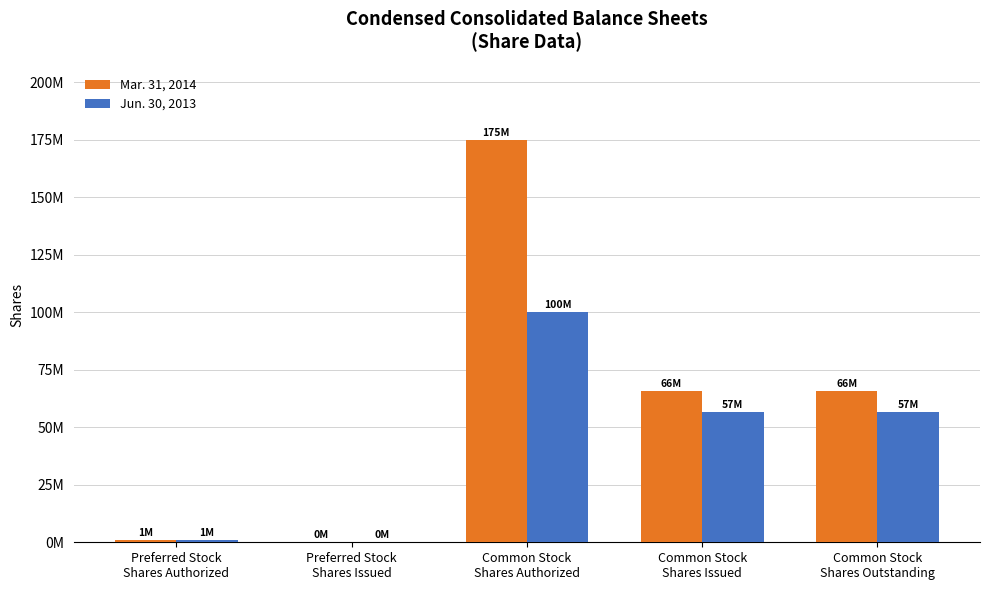

What is the difference between the highest and lowest values at Common Stock
Shares Outstanding?

8950000